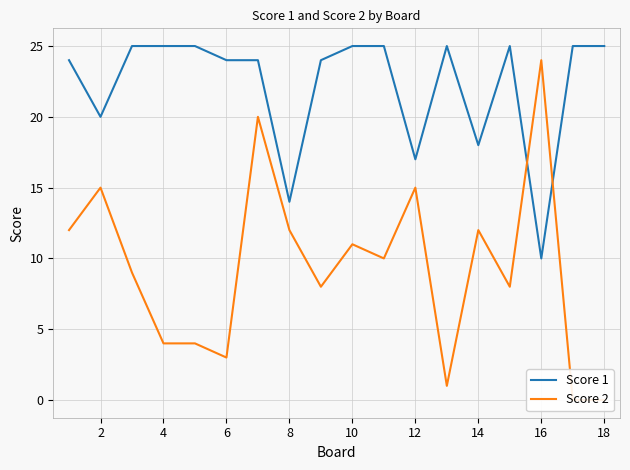

Does the chart display data point markers on the line(s)?

No